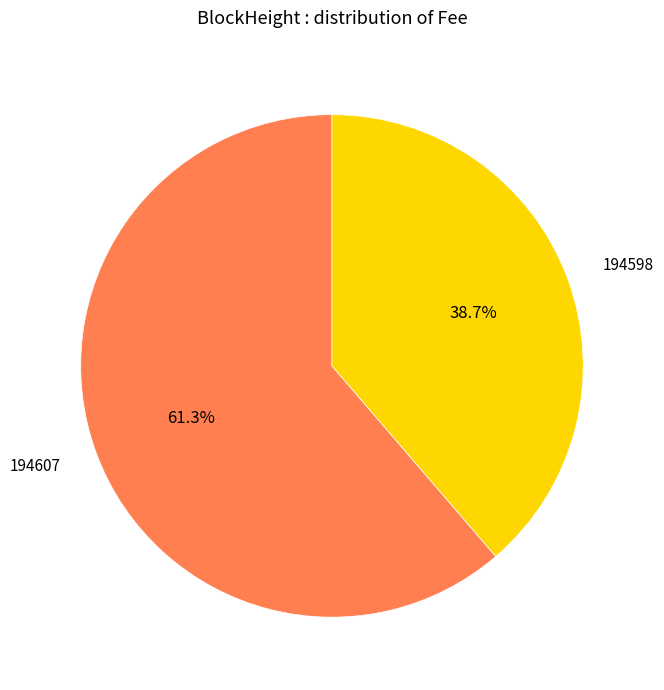

Does any single category account for the majority?

Yes